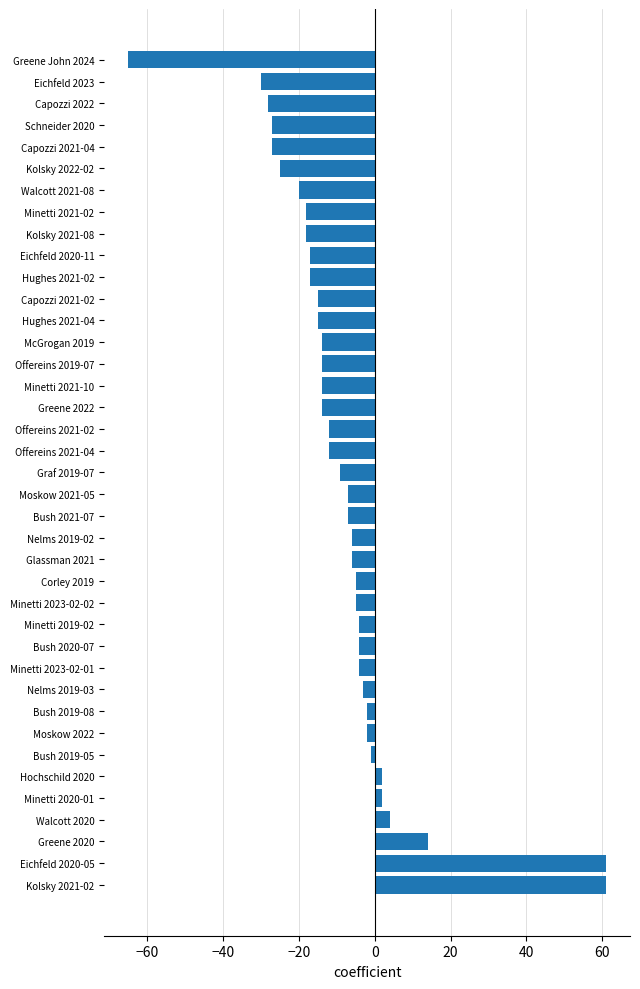

Is it true that the value at Capozzi 2022 is -28?

True